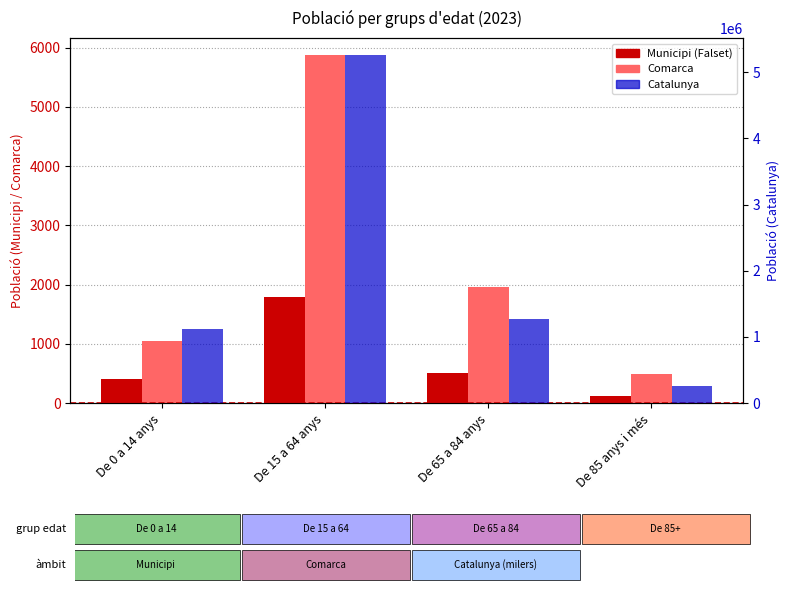

How many data points in Catalunya are less than 1272703?

2